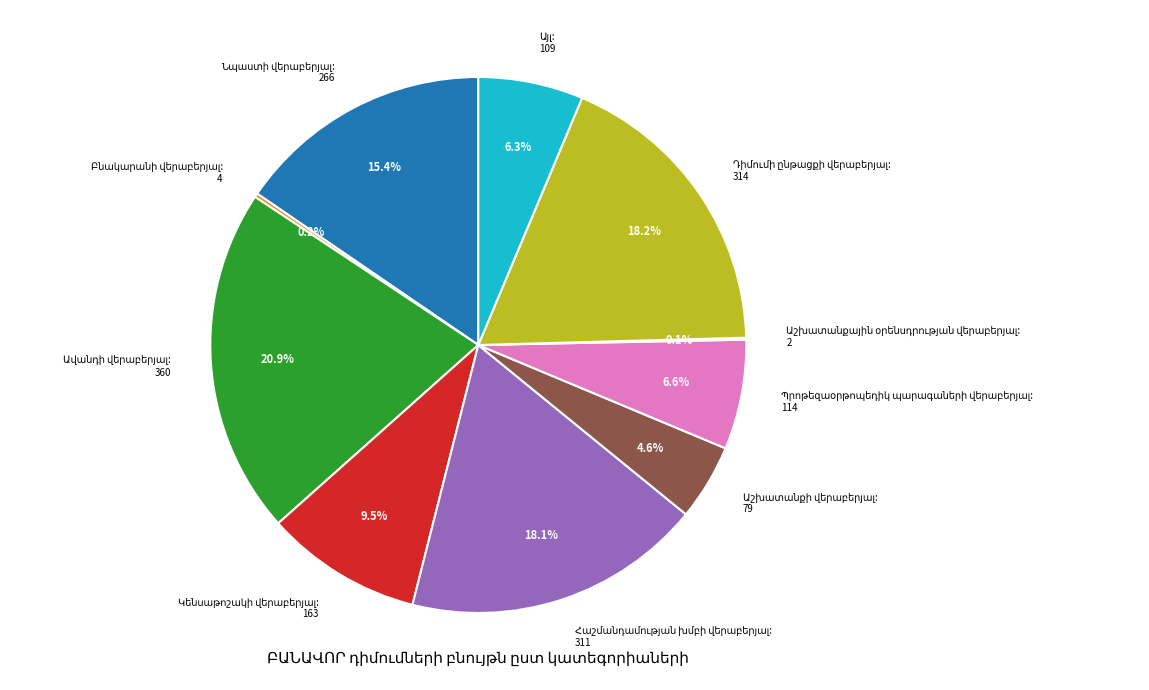

Does any single category account for the majority?

No